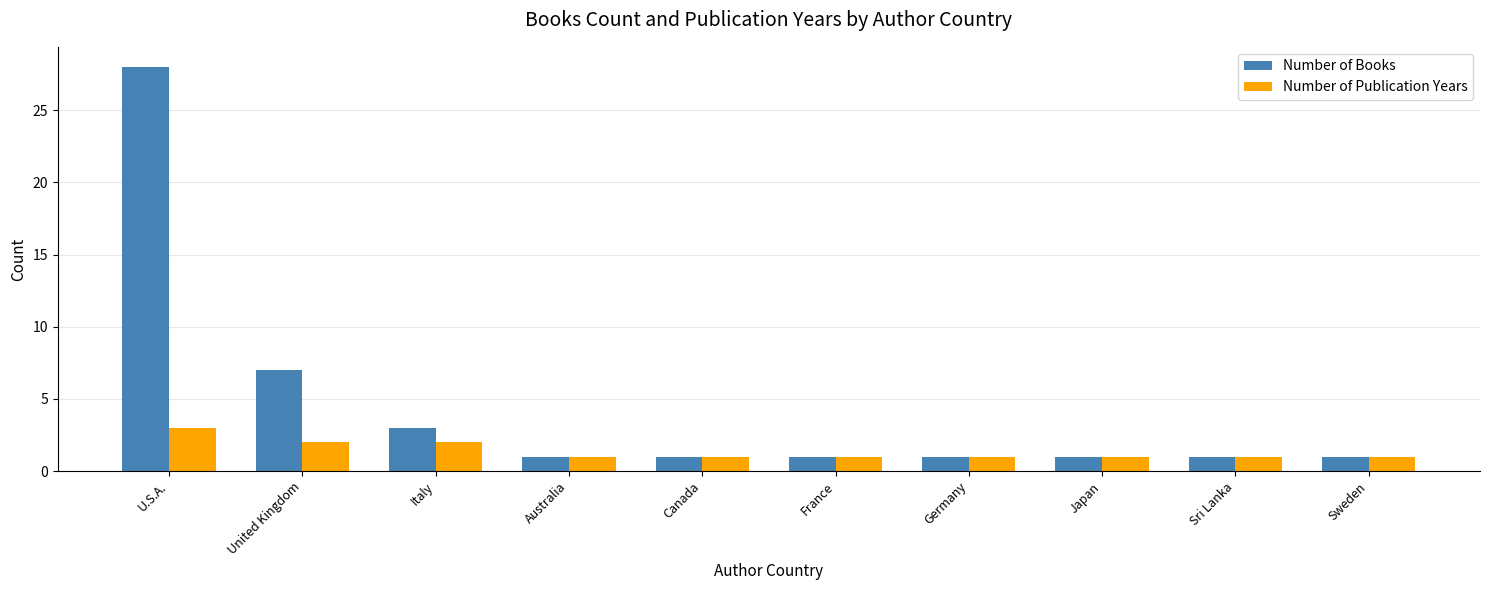

Reading left to right, list all the values displayed in this chart.

Number of Books: 28	7	3	1	1	1	1	1	1	1
Number of Publication Years: 3	2	2	1	1	1	1	1	1	1